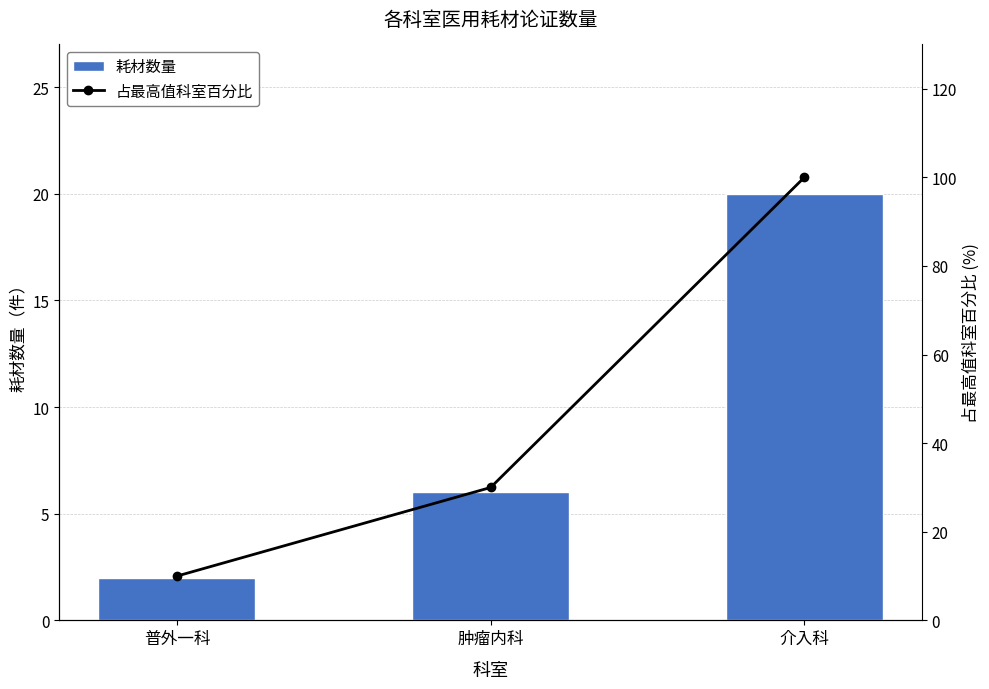

At which label does 耗材数量 reach its minimum?

普外一科